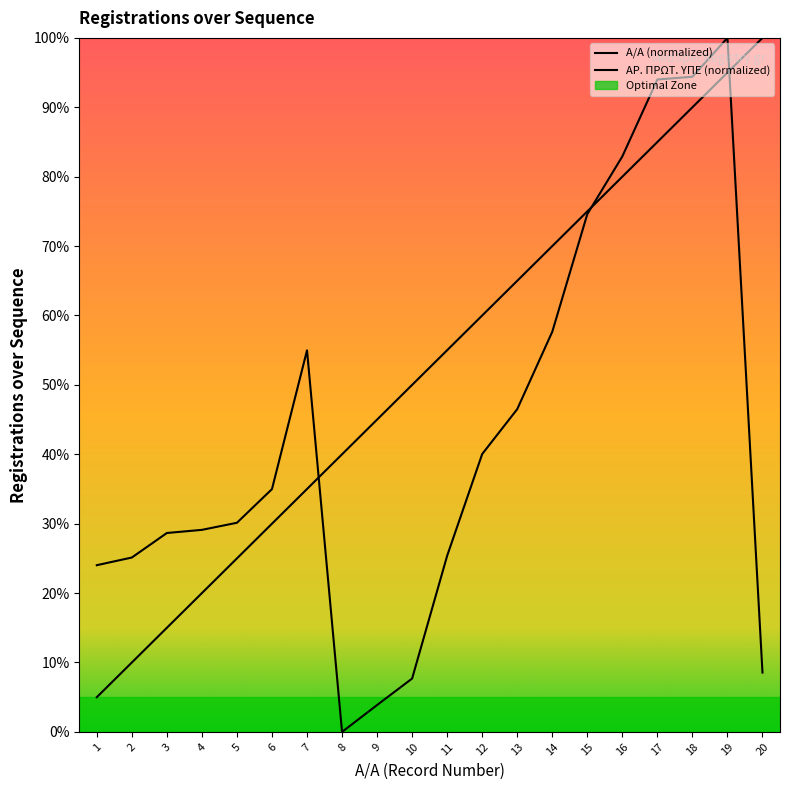

Which series changed the most between 12 and 16?

ΑΡ. ΠΡΩΤ. ΥΠΕ